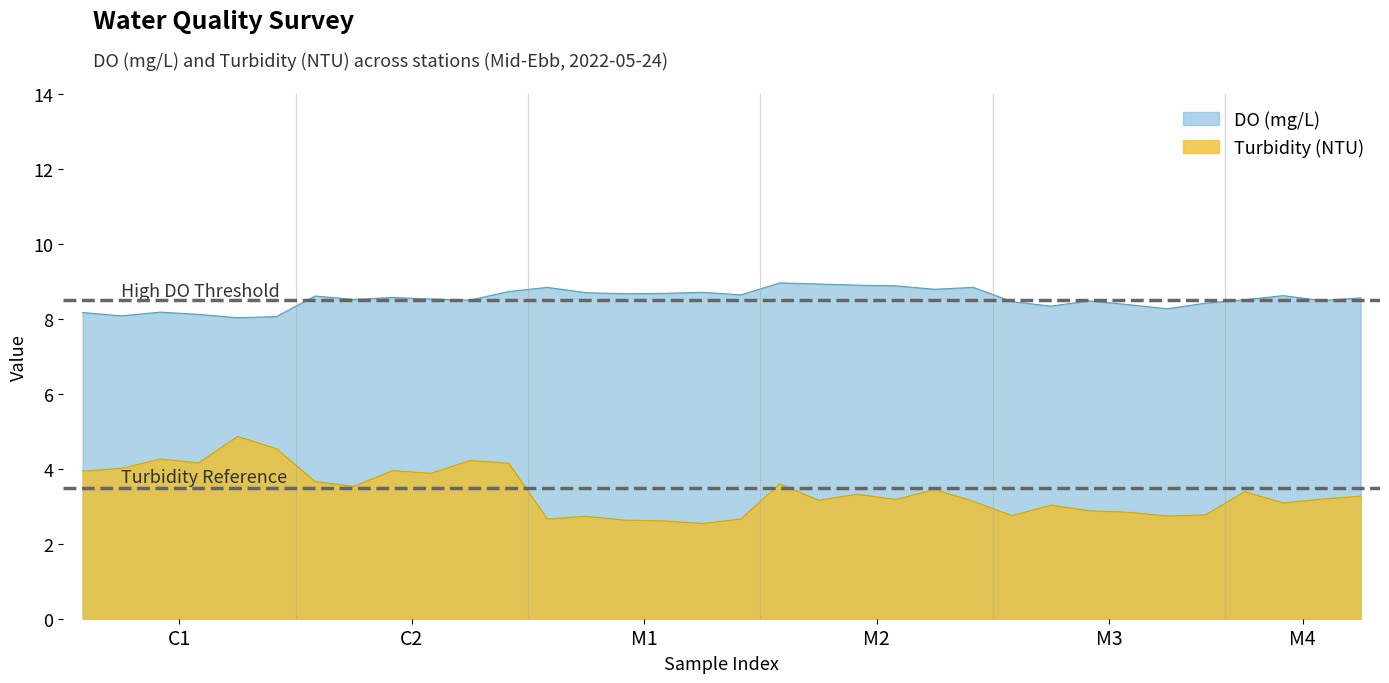

Which series has the largest range (max minus min)?

Turbidity (NTU)